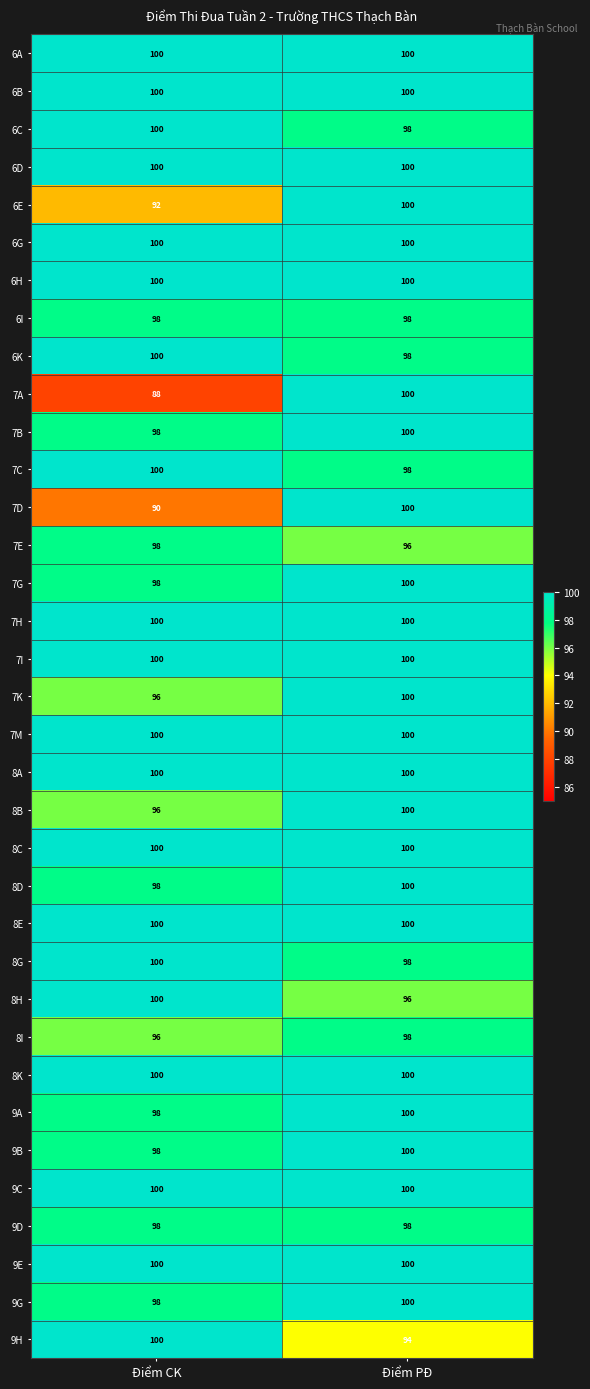

What is the total value across all series at Điểm CK?

3440